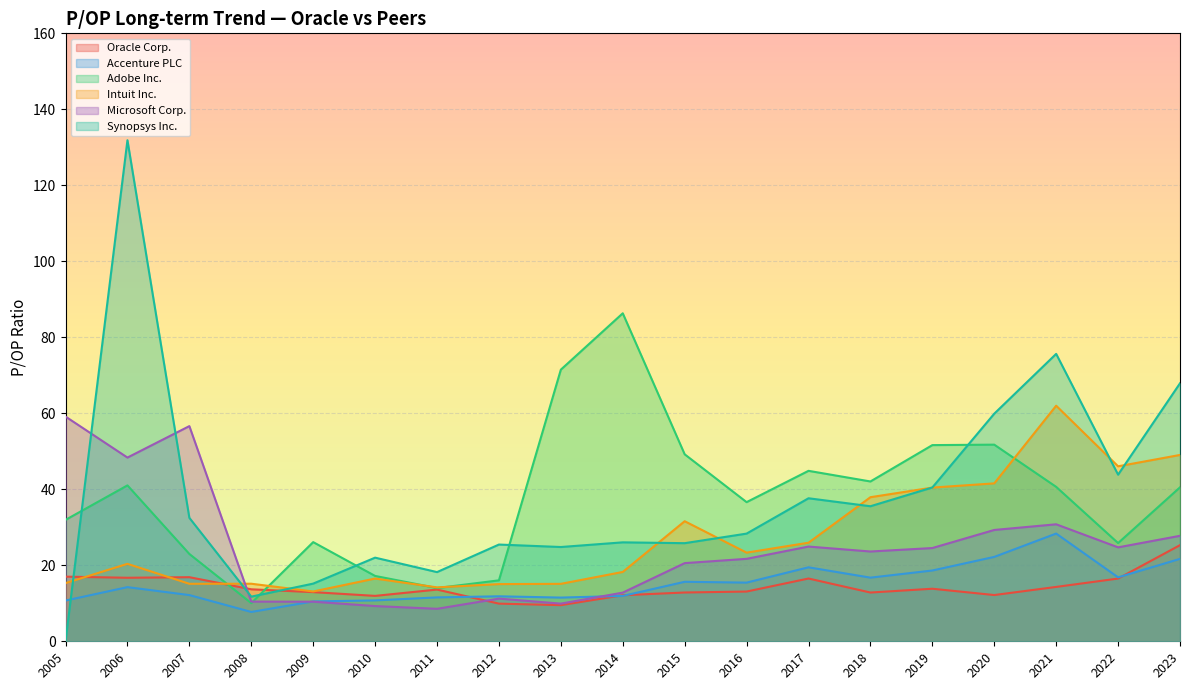

What is the difference between the highest and lowest values at 2018?

29.2